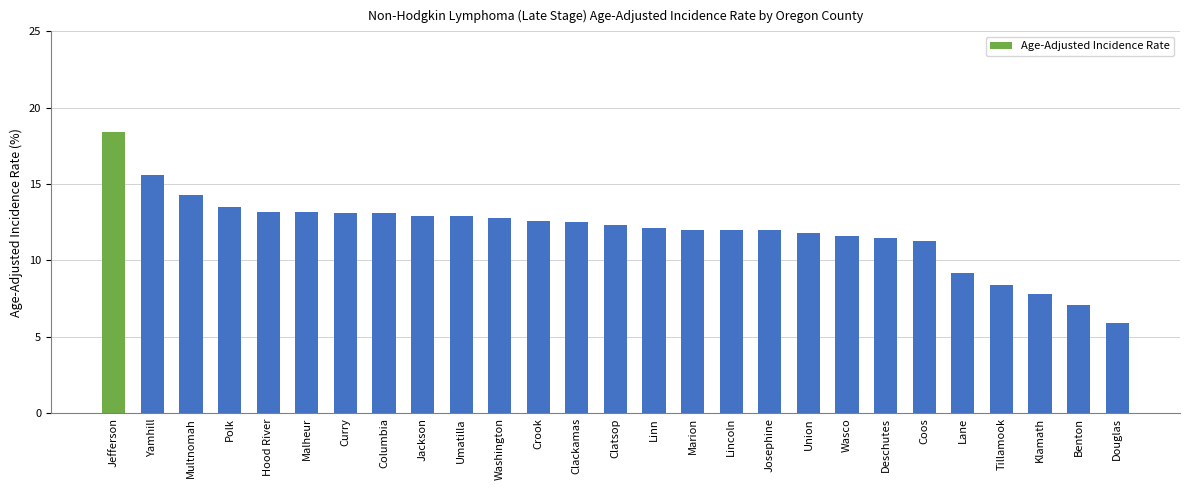

What is the maximum value shown in the chart?

18.4